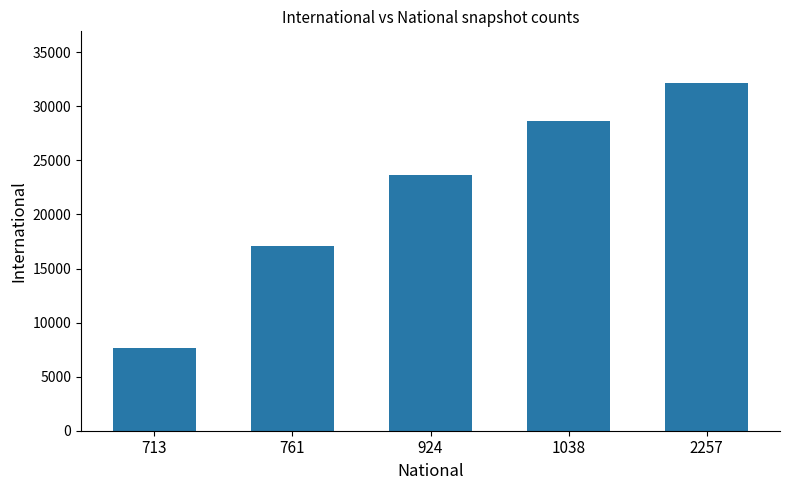

What is the sum of the values at 1038 and 924?

52341